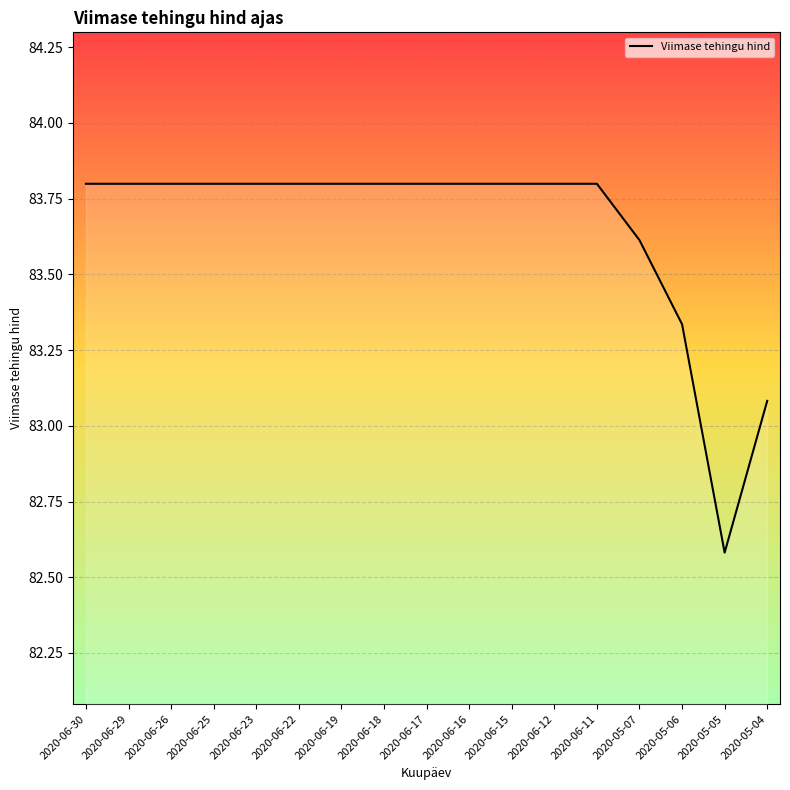

What is the greatest value displayed?

83.8